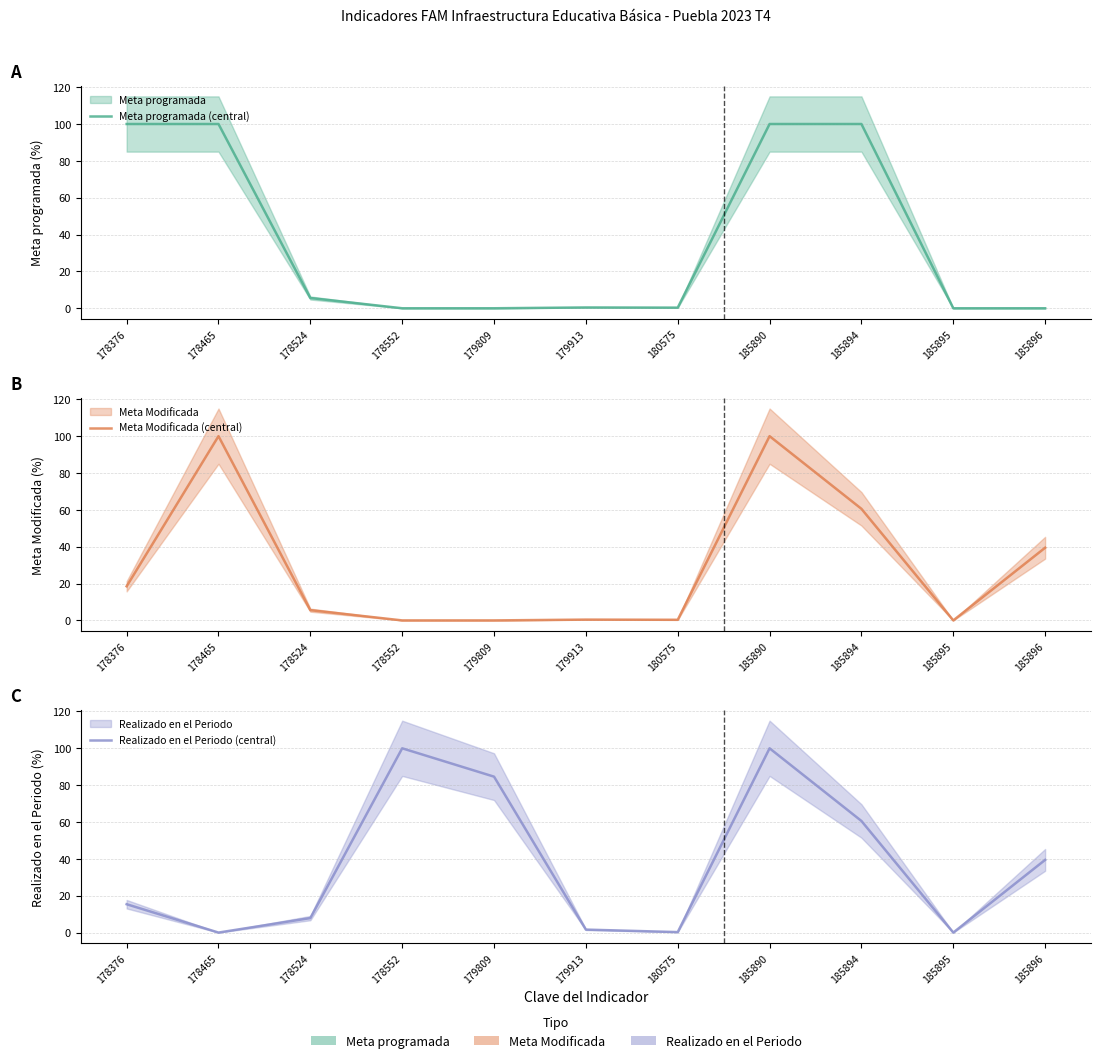

List the labels in order of Meta programada (central) value, smallest first.

178552, 179809, 185895, 185896, 180575, 179913, 178524, 178376, 178465, 185890, 185894